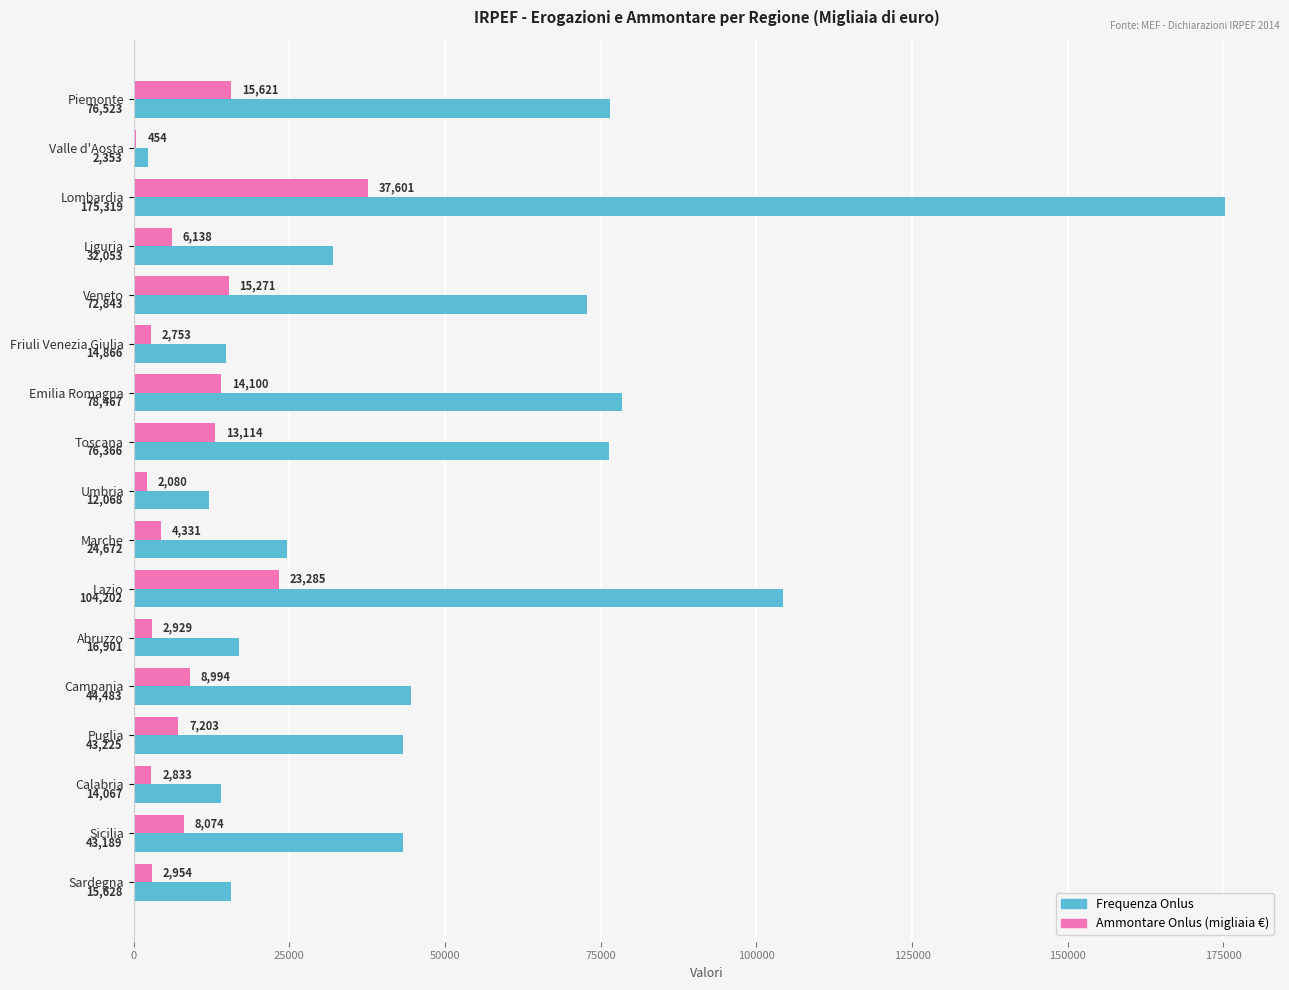

At which category is the sum across all series the highest?

Lombardia